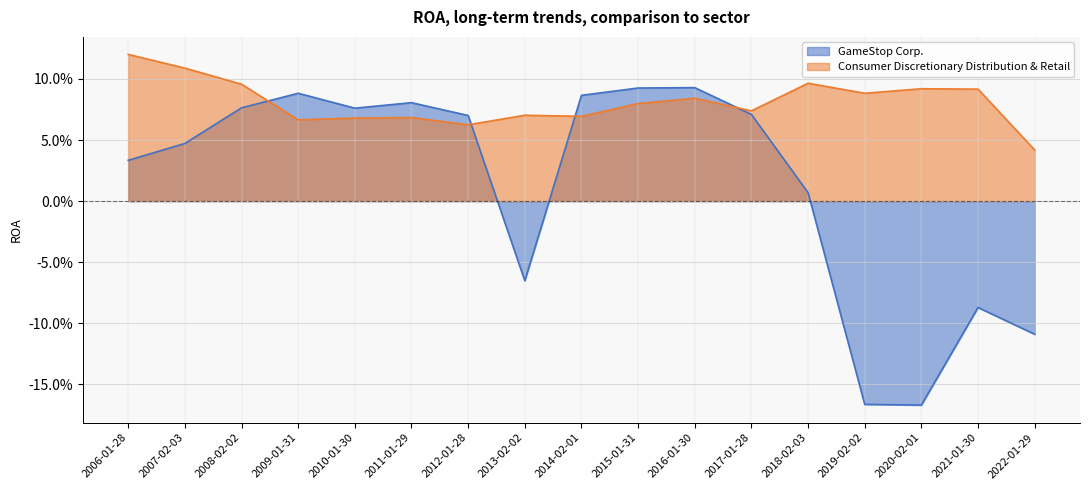

Which series changed the most between 2014-02-01 and 2021-01-30?

GameStop Corp.